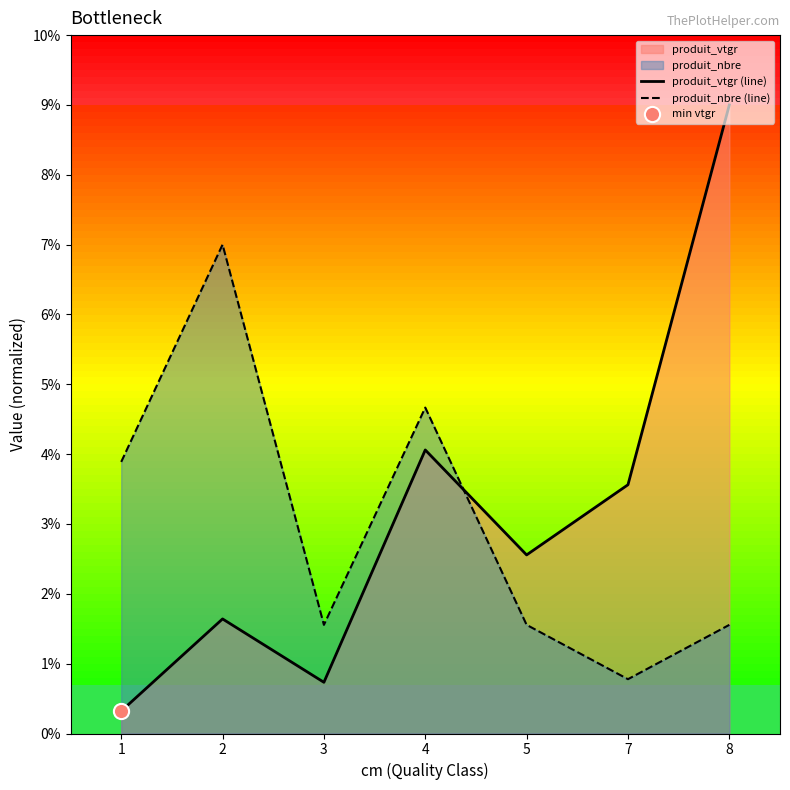

At which category is the sum across all series the highest?

8